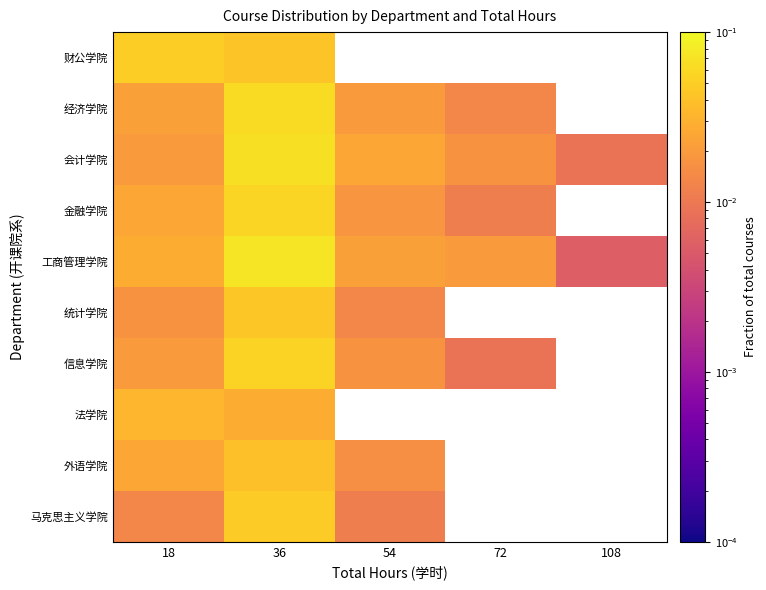

How many values in the 统计学院 series exceed 0?

3